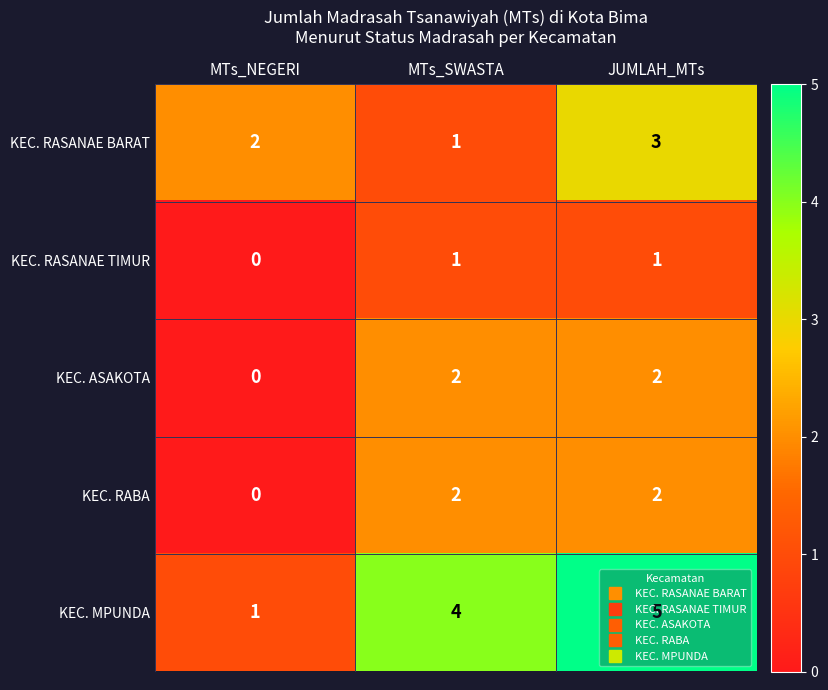

List the labels in order of KEC. RASANAE BARAT value, largest first.

JUMLAH_MTs, MTs_NEGERI, MTs_SWASTA